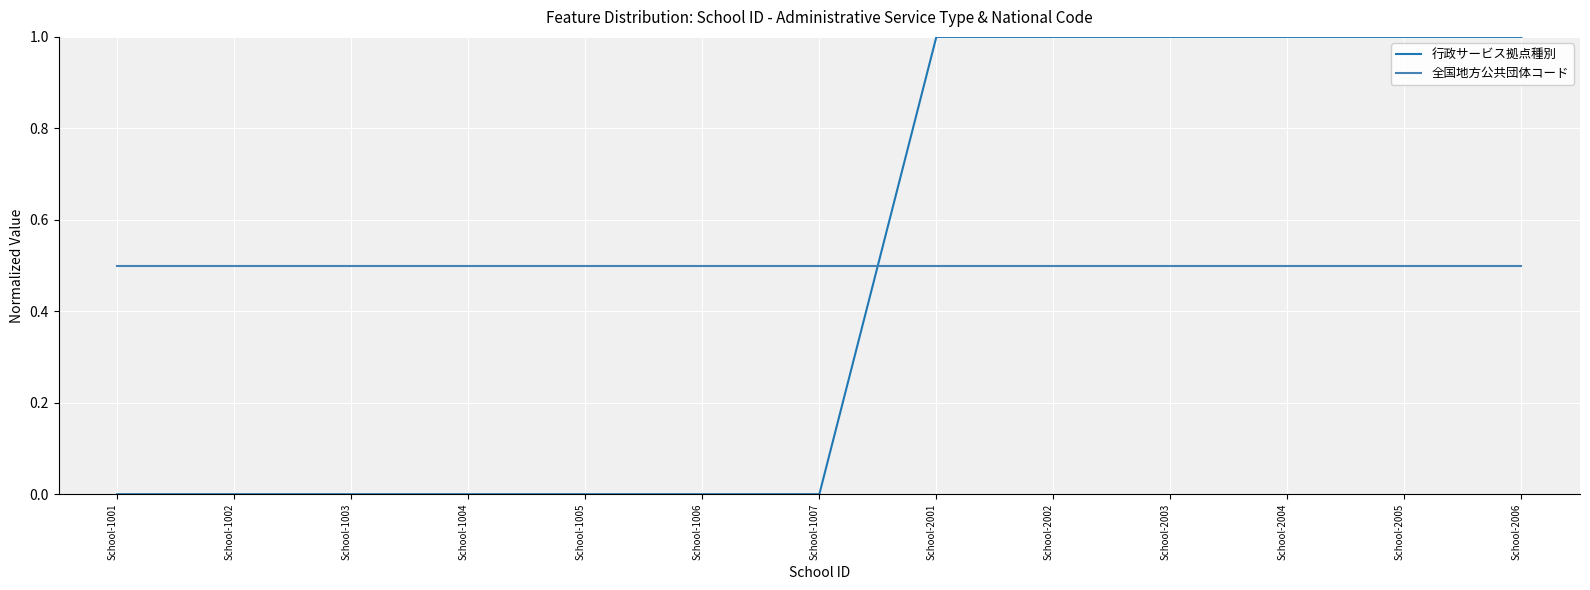

How many lines are shown in the chart?

2